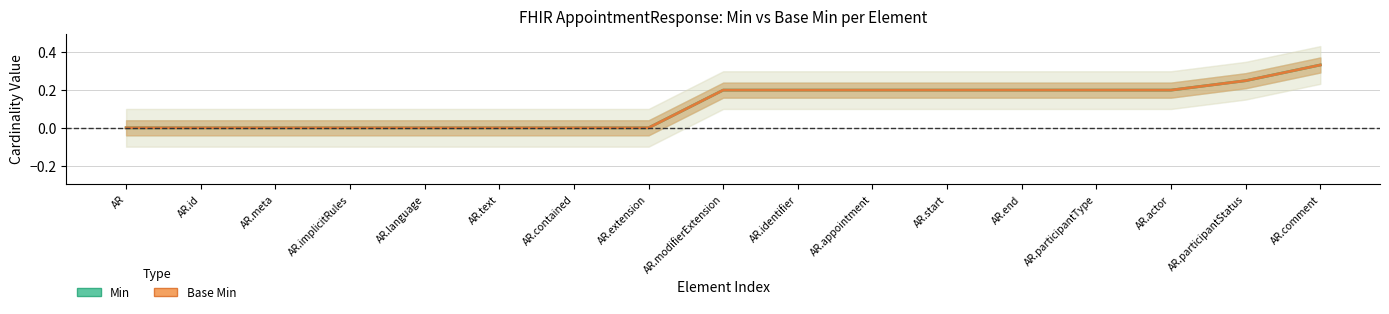

What is the label of the 15th point from the right?

AR.meta